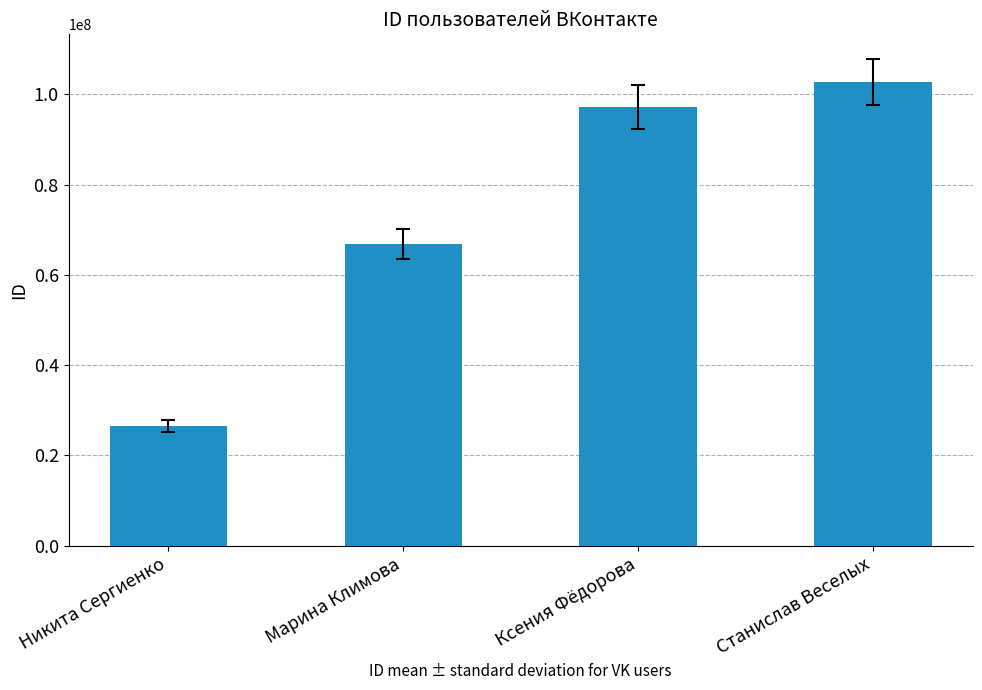

What is the change in value from Никита Сергиенко to Станислав Веселых?

+76366893